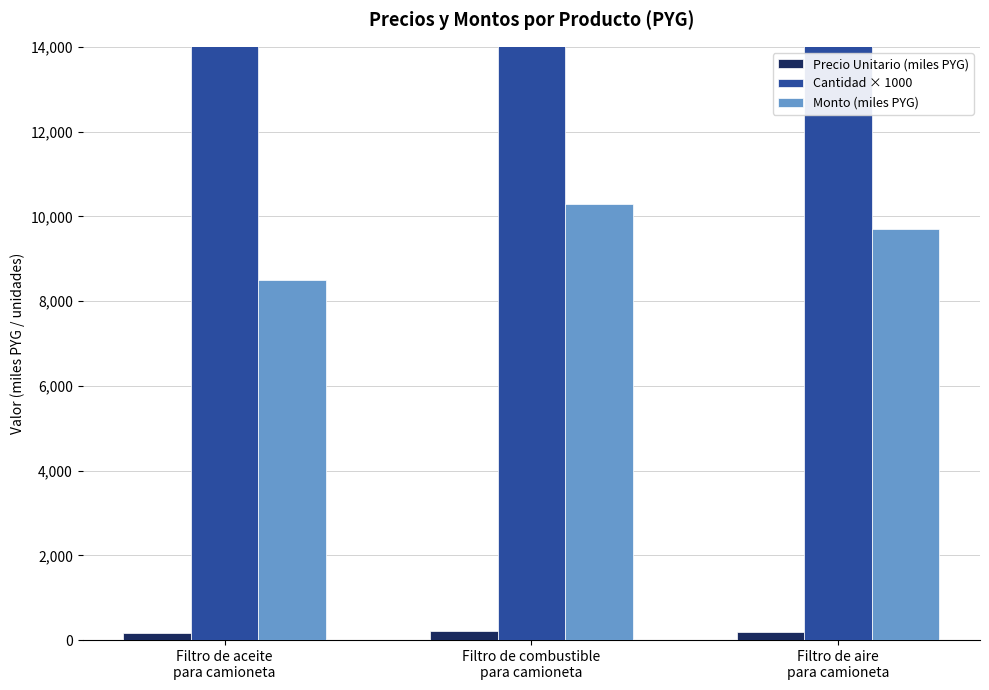

Which series has the largest range (max minus min)?

Monto (miles PYG)